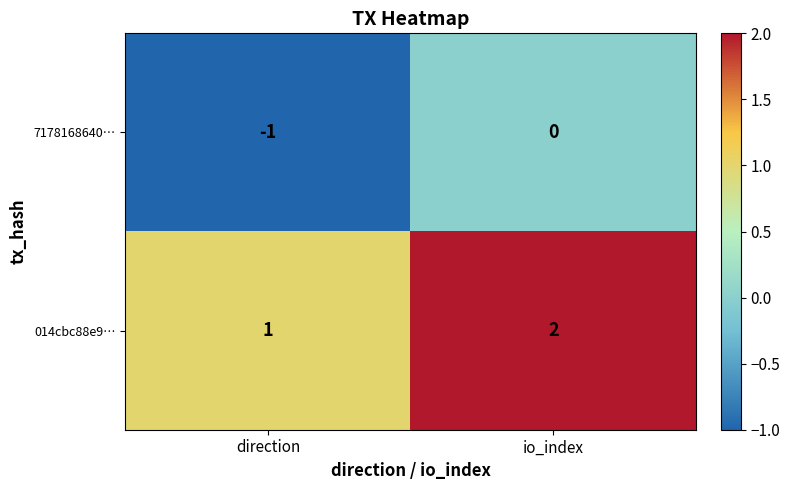

At direction, list the series in order from largest to smallest.

014cbc88e9…, 7178168640…